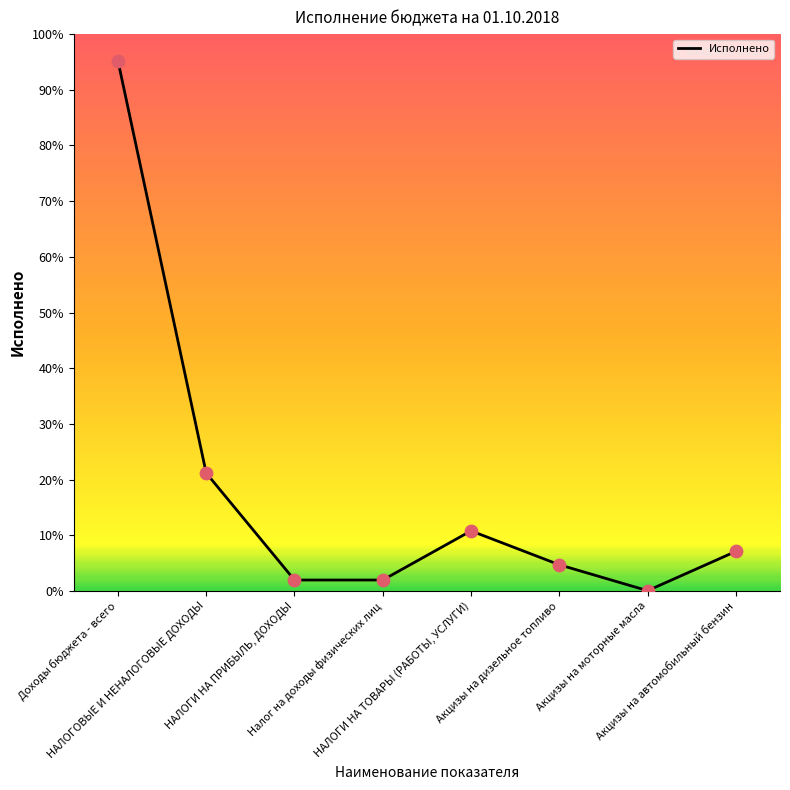

Is this an area chart (filled region under the line)?

No